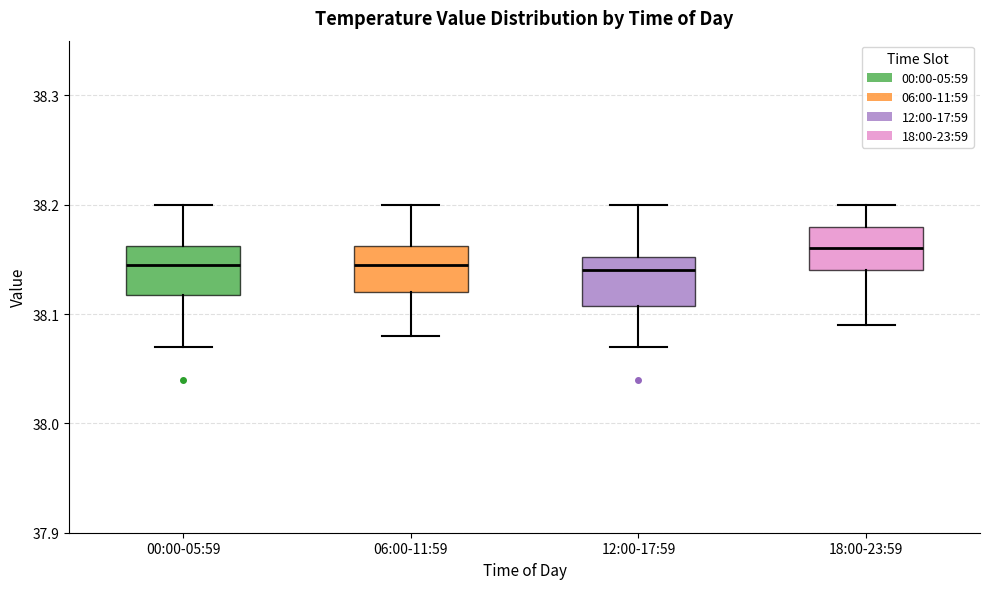

Reading left to right, transcribe this box plot: for each box, give where its median line is, the range the box spans, and where its two whiskers end, as read against the y-axis. The values are not printed on the chart, so give them approximately, as read against the axis.

00:00-05:59: median 38.15, box 38.12 to 38.16, whiskers 38.07 to 38.20
06:00-11:59: median 38.15, box 38.12 to 38.16, whiskers 38.08 to 38.20
12:00-17:59: median 38.14, box 38.11 to 38.15, whiskers 38.07 to 38.20
18:00-23:59: median 38.16, box 38.14 to 38.18, whiskers 38.09 to 38.20